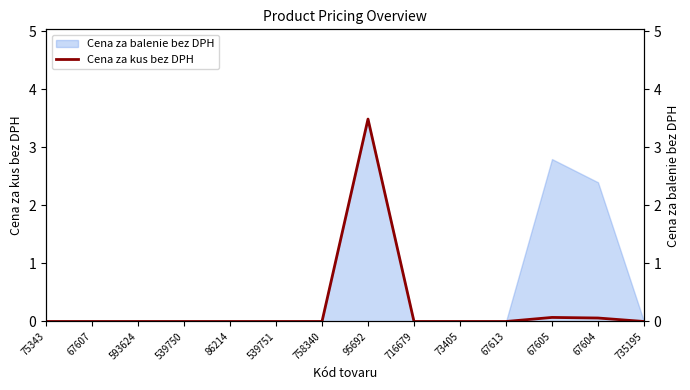

What is the label of the 2nd point from the left?

67607